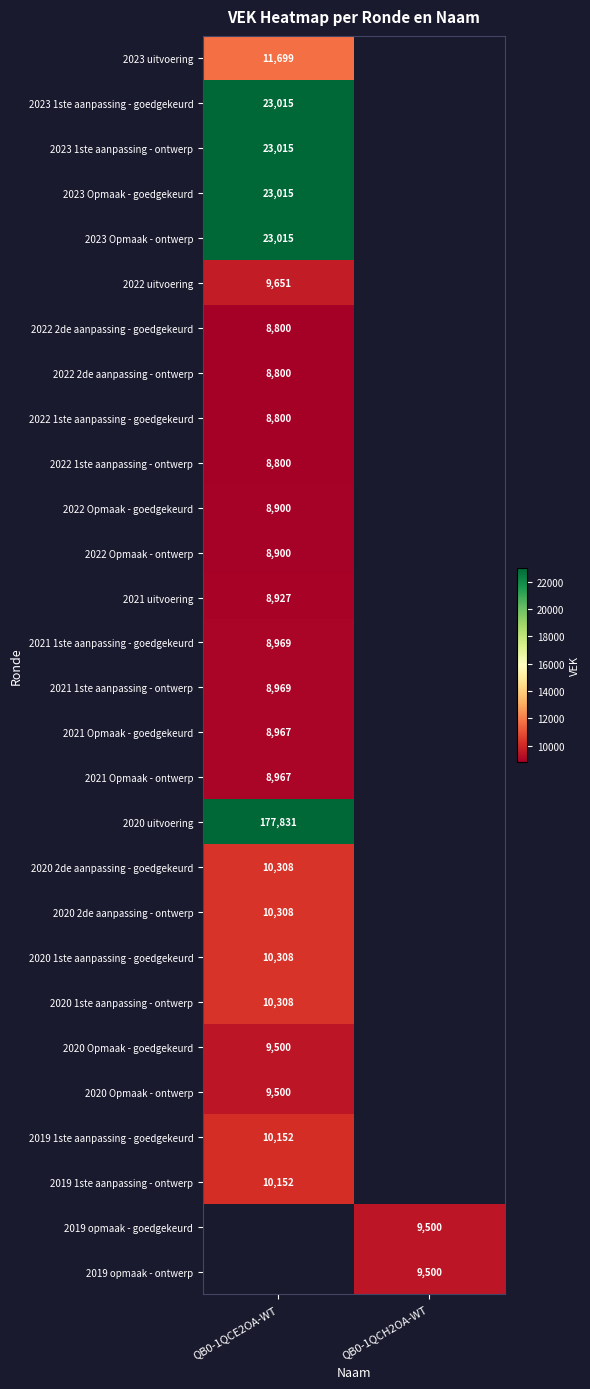

Which category has the lowest value across all series?

QB0-1QCE2OA-WT